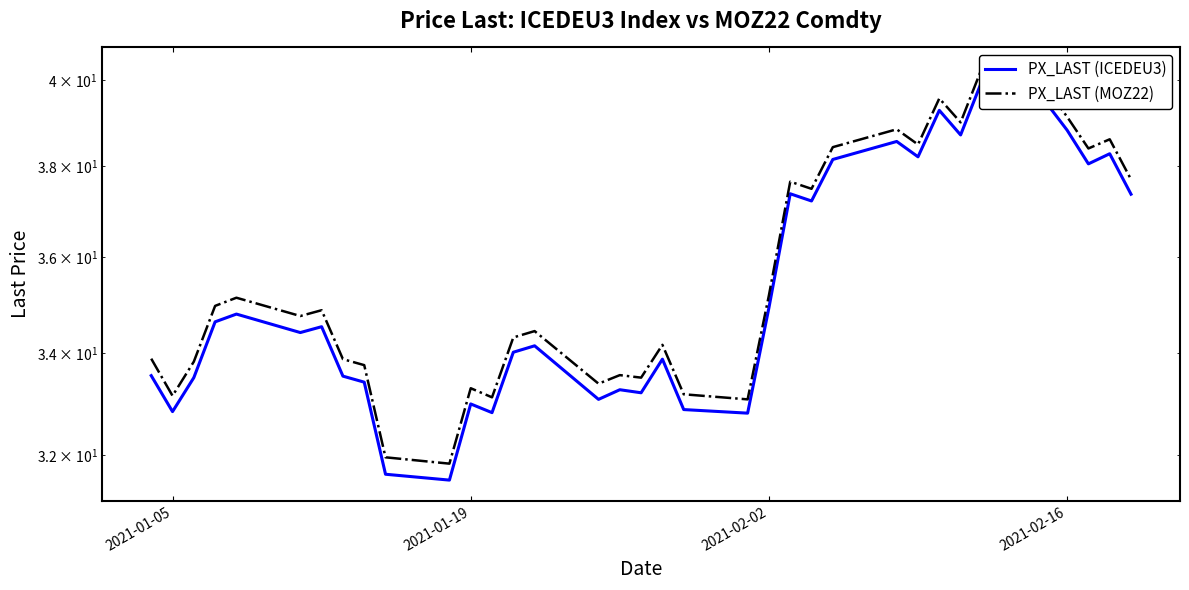

In PX_LAST (ICEDEU3), how many points are lower than both neighbors (excluding endpoints)?

11